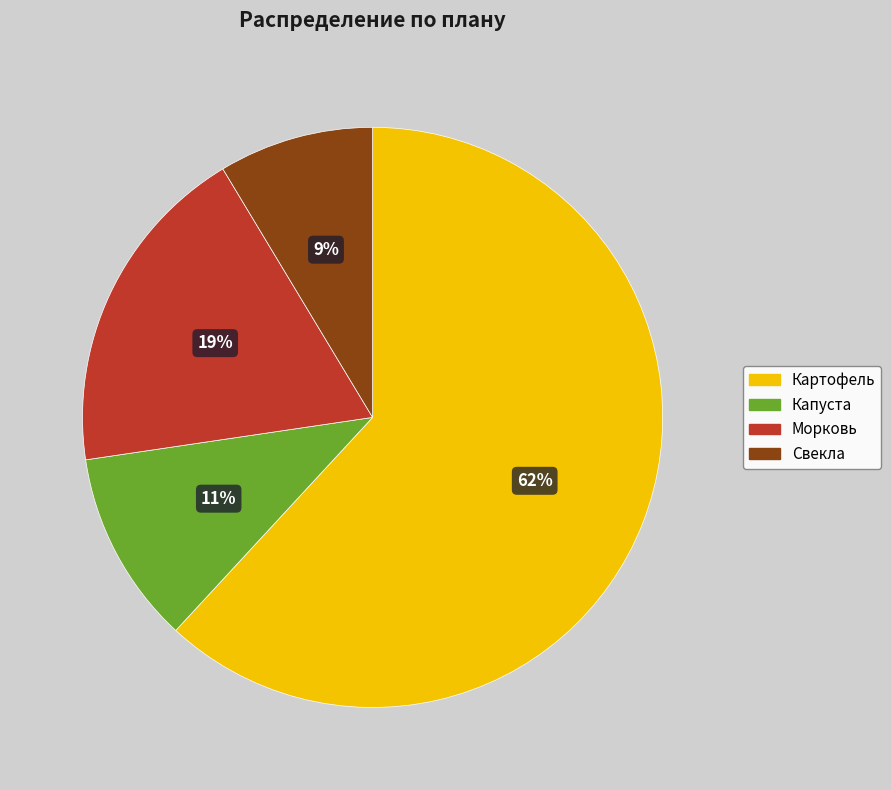

The Свекла slice represents 9% of the pie. True or false?

True